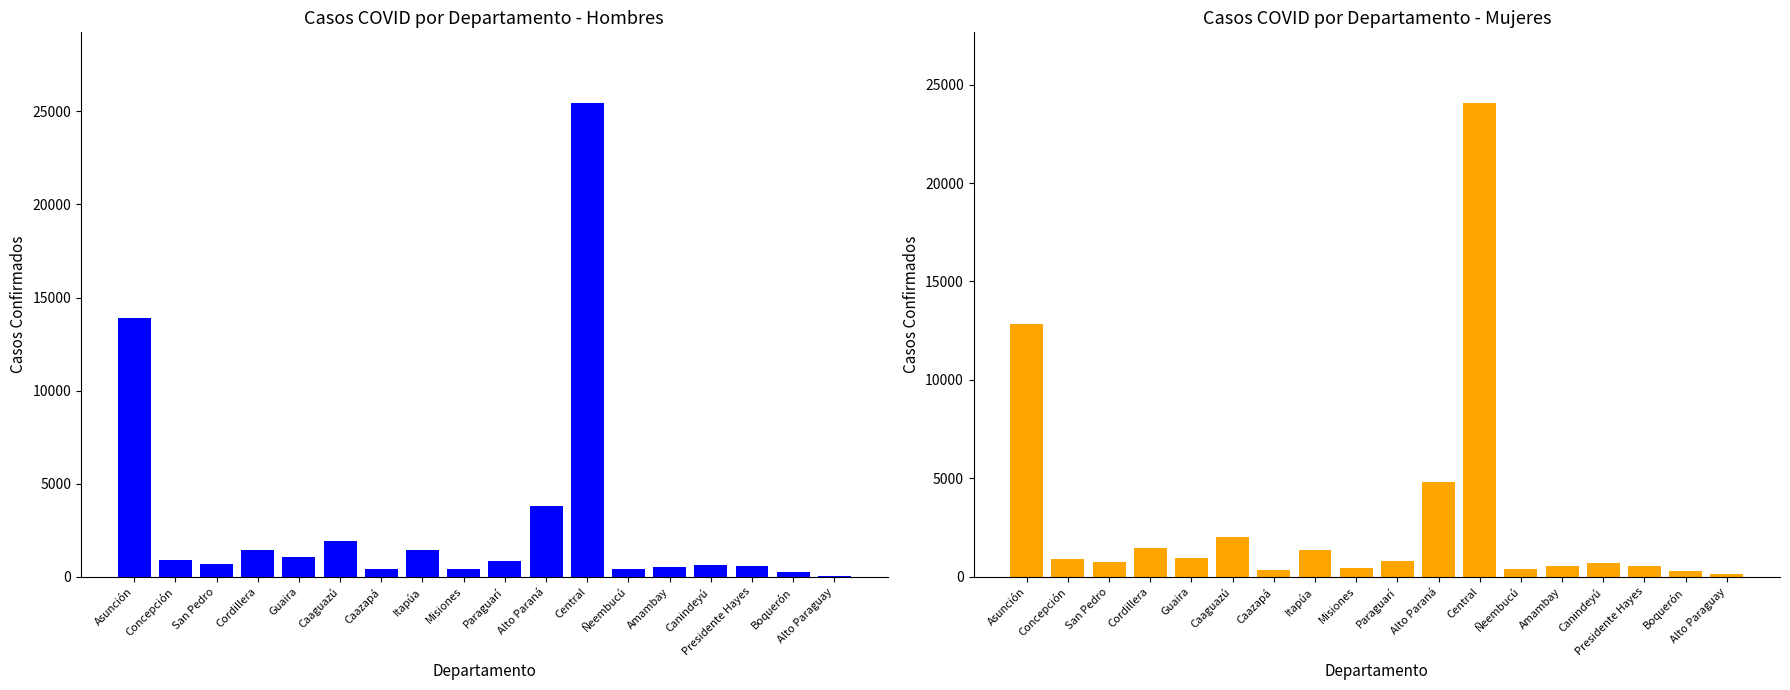

Does the chart contain stacked bars?

No